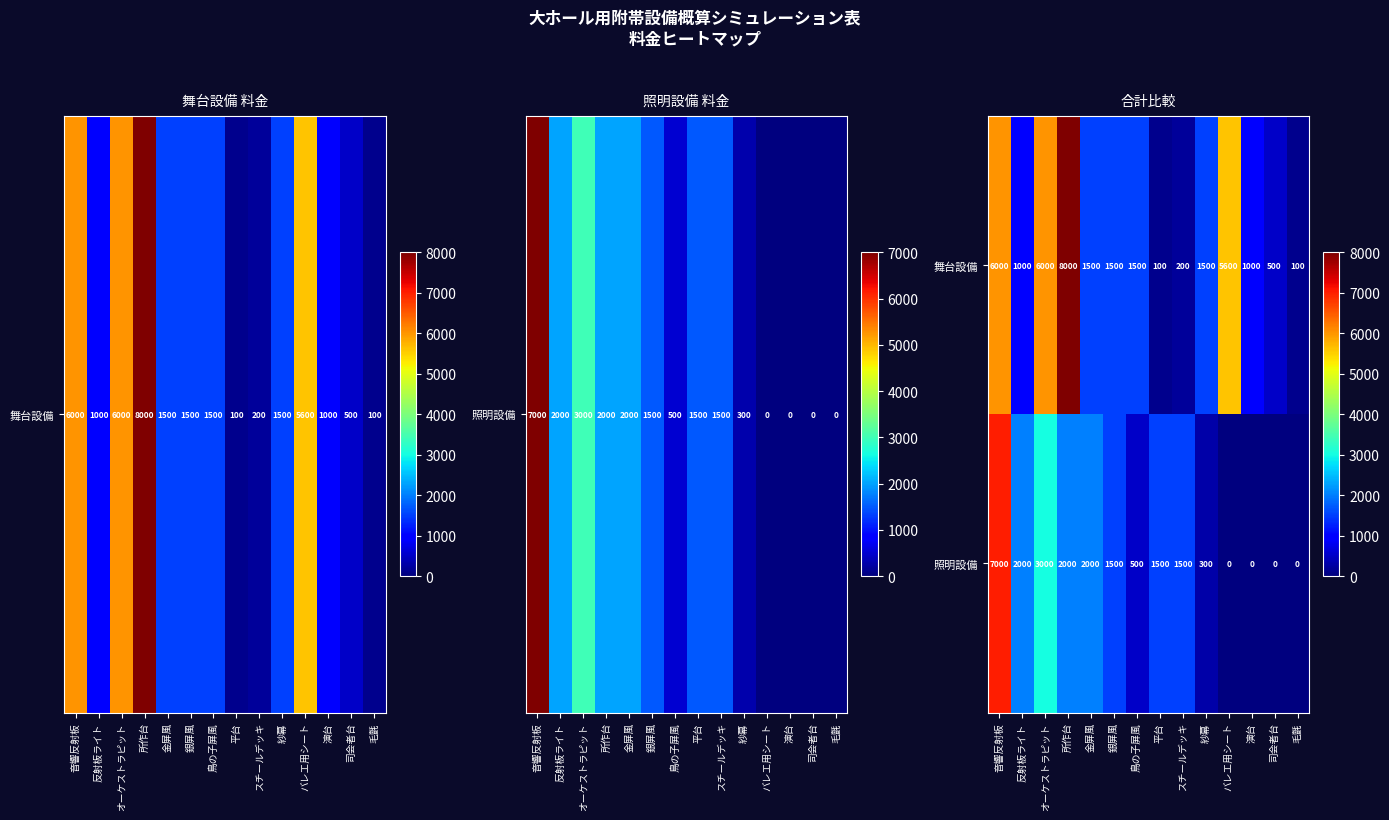

What is the difference between the second highest and minimum values in the 舞台設備 series?

5900